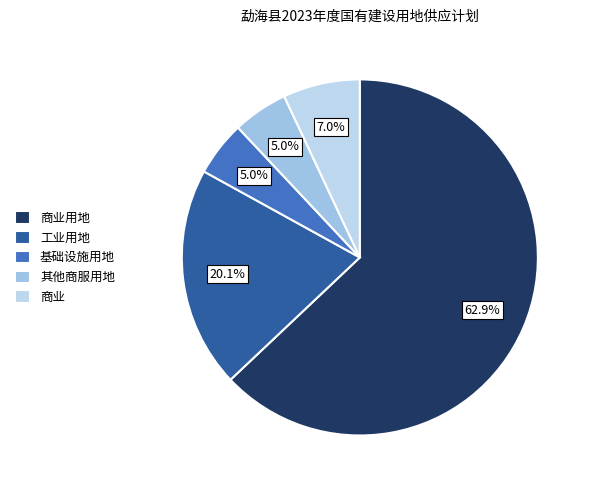

Is the sum of 商业 and 商业用地 greater than half?

Yes